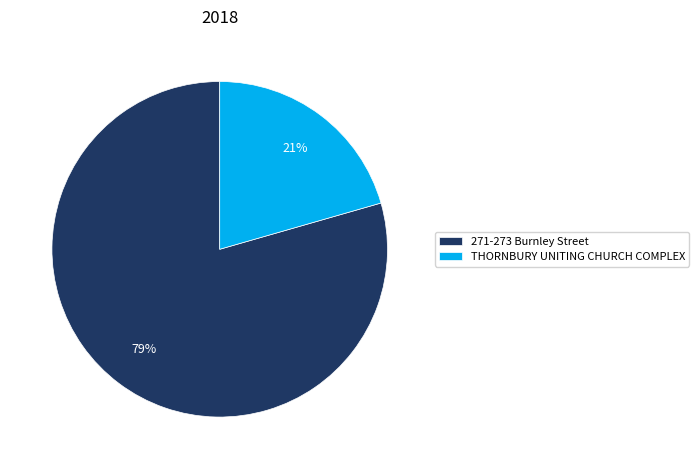

Is the sum of 271-273 Burnley Street and THORNBURY UNITING CHURCH COMPLEX greater than half?

Yes